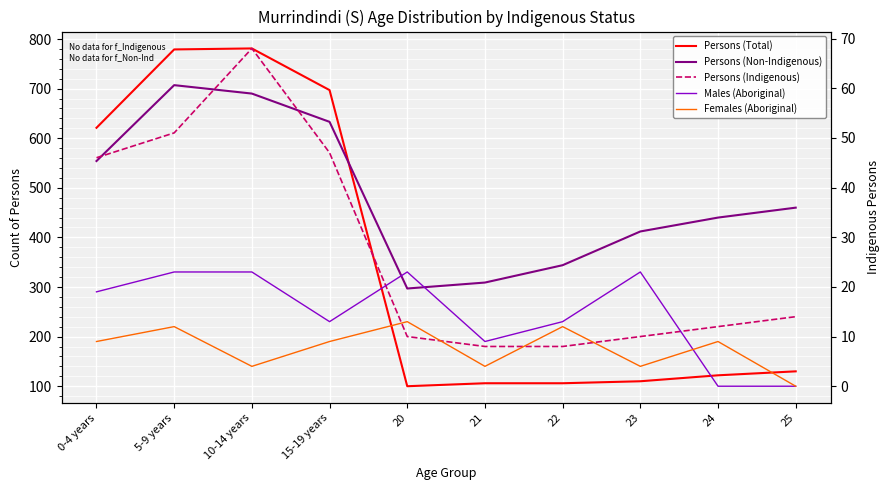

Where is Females (Aboriginal) nearest to the value 6?

10-14 years